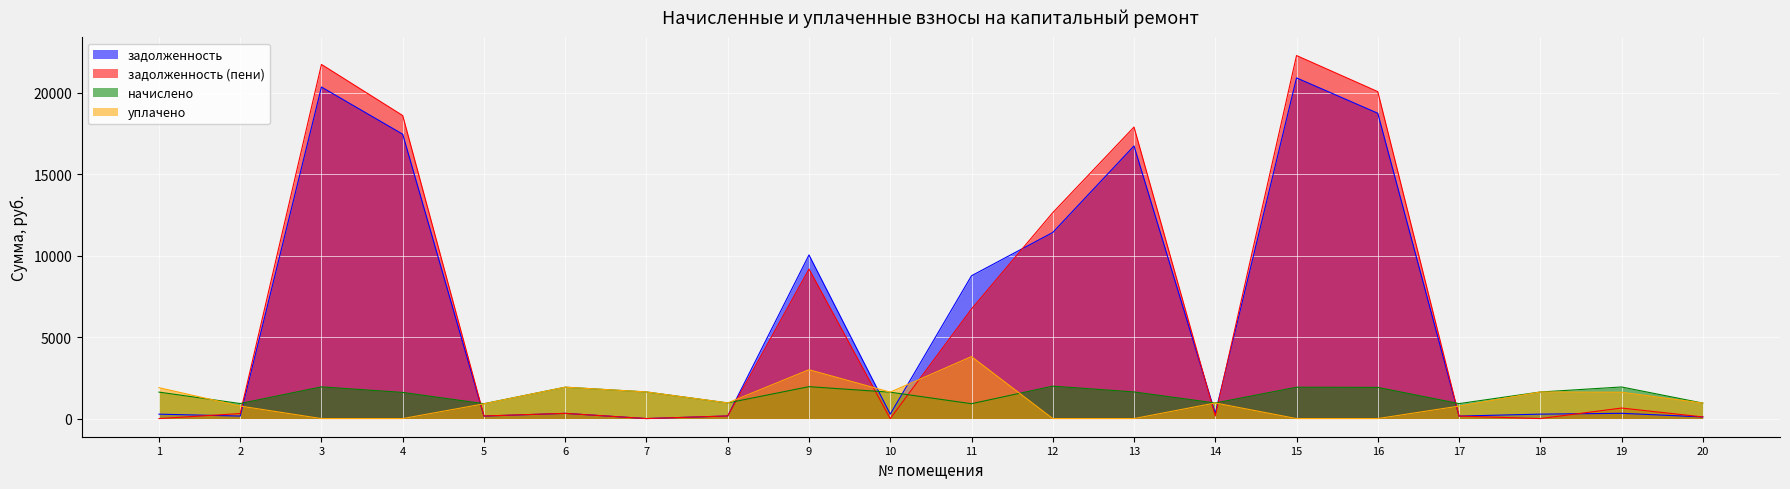

Where do задолженность (пени) and начислено first cross each other?

2 and 3